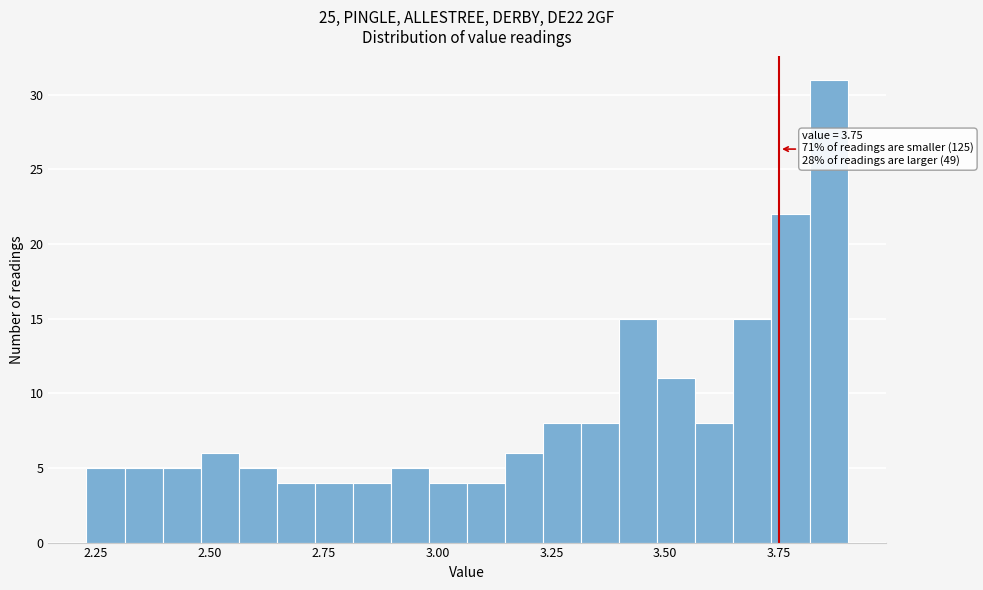

Read against the x-axis, roughly where is the centre of the tallest bar?

3.85